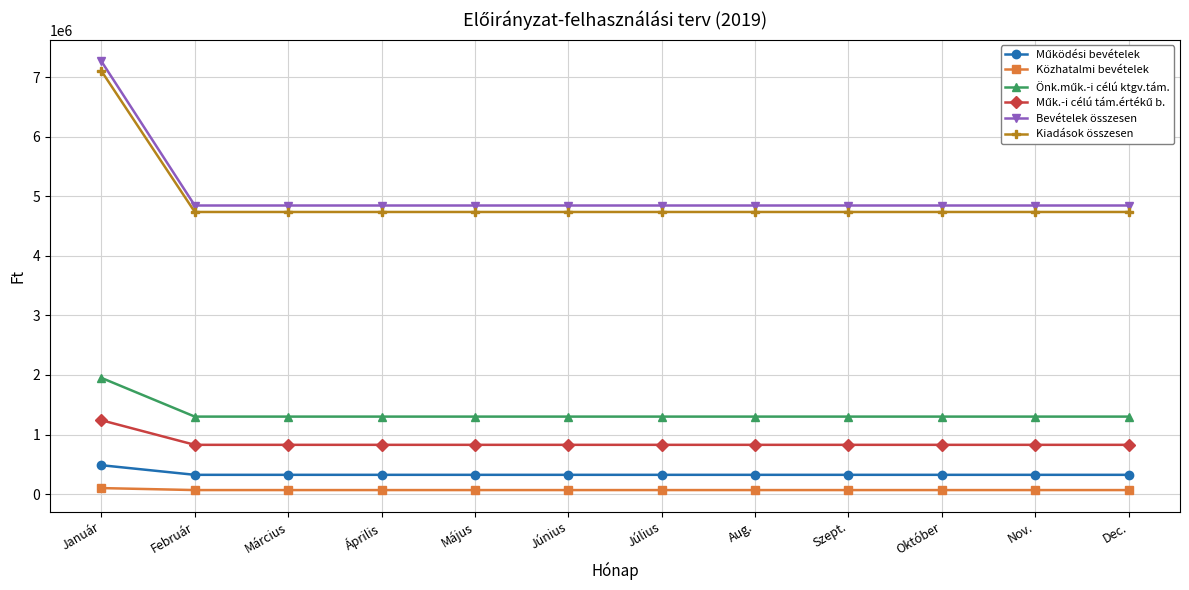

What is the difference between the maximum and minimum values in the Kiadások összesen series?

2368783.8